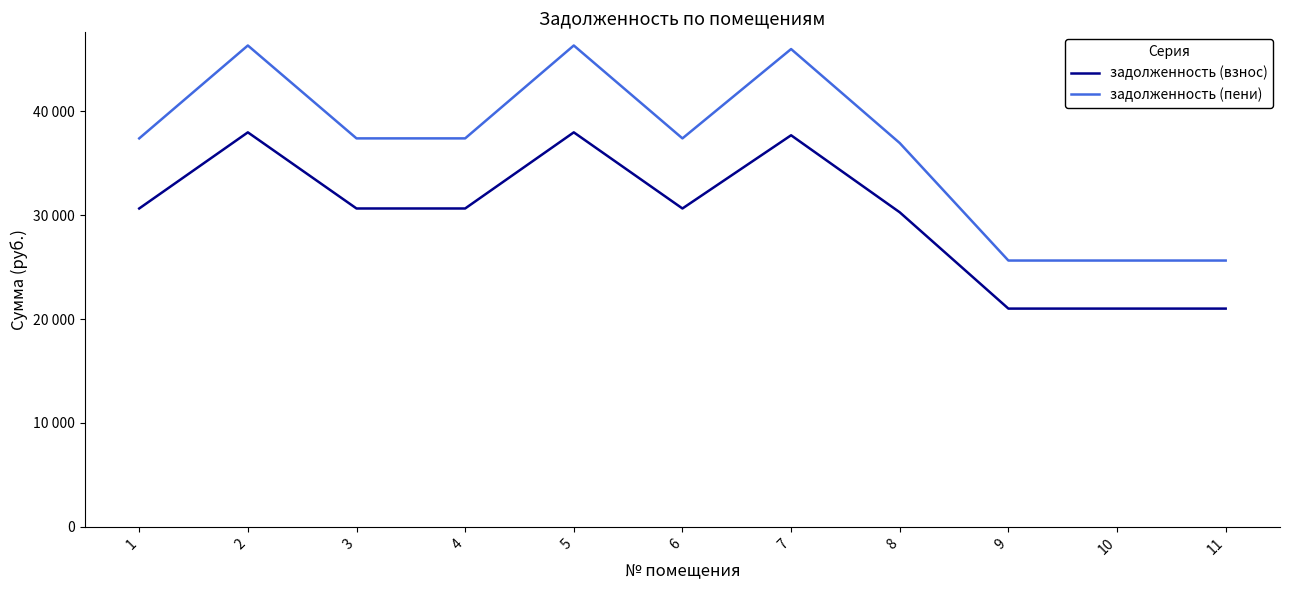

What are all the series names shown in the legend?

задолженность (взнос), задолженность (пени)